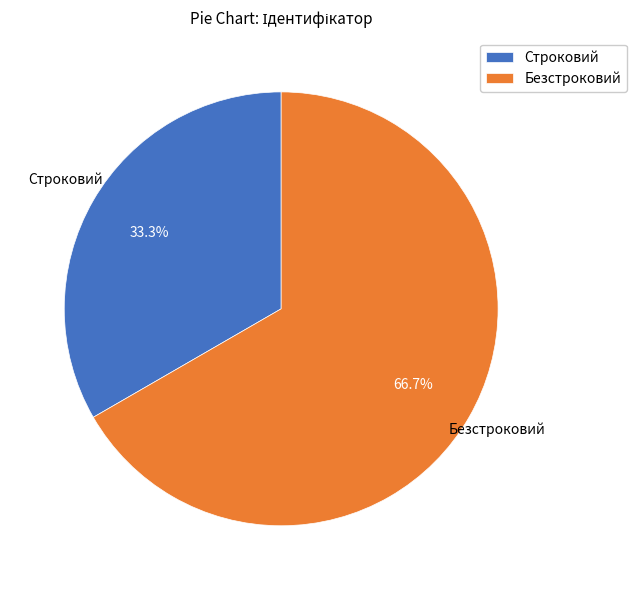

What percentage is the Строковий slice, to the nearest percent?

33%